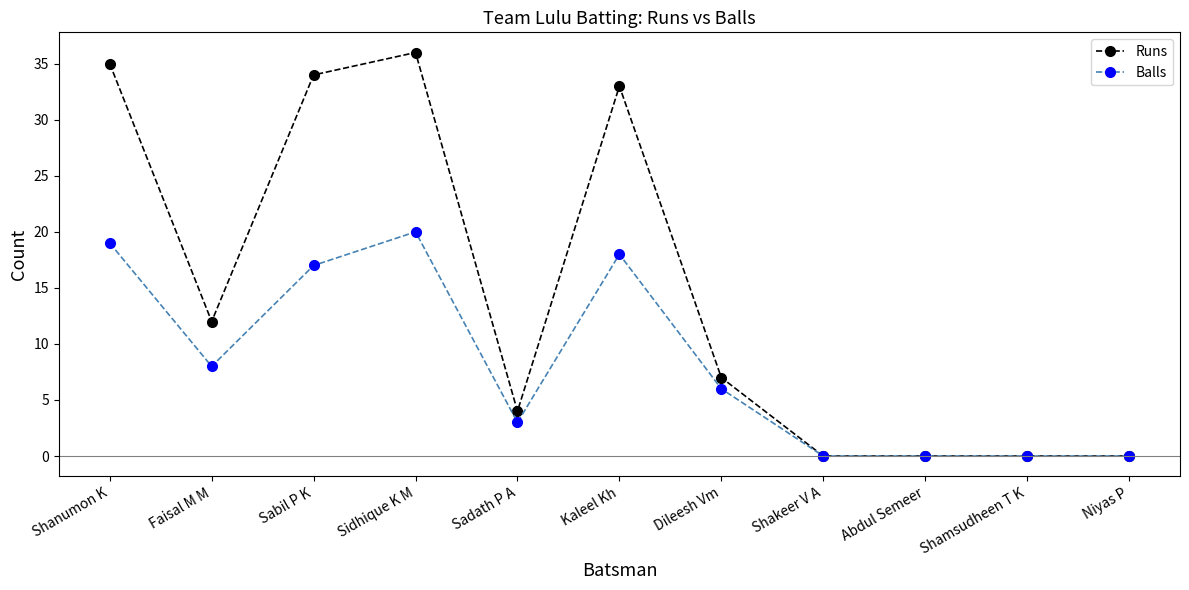

Does the chart have visible grid lines?

No